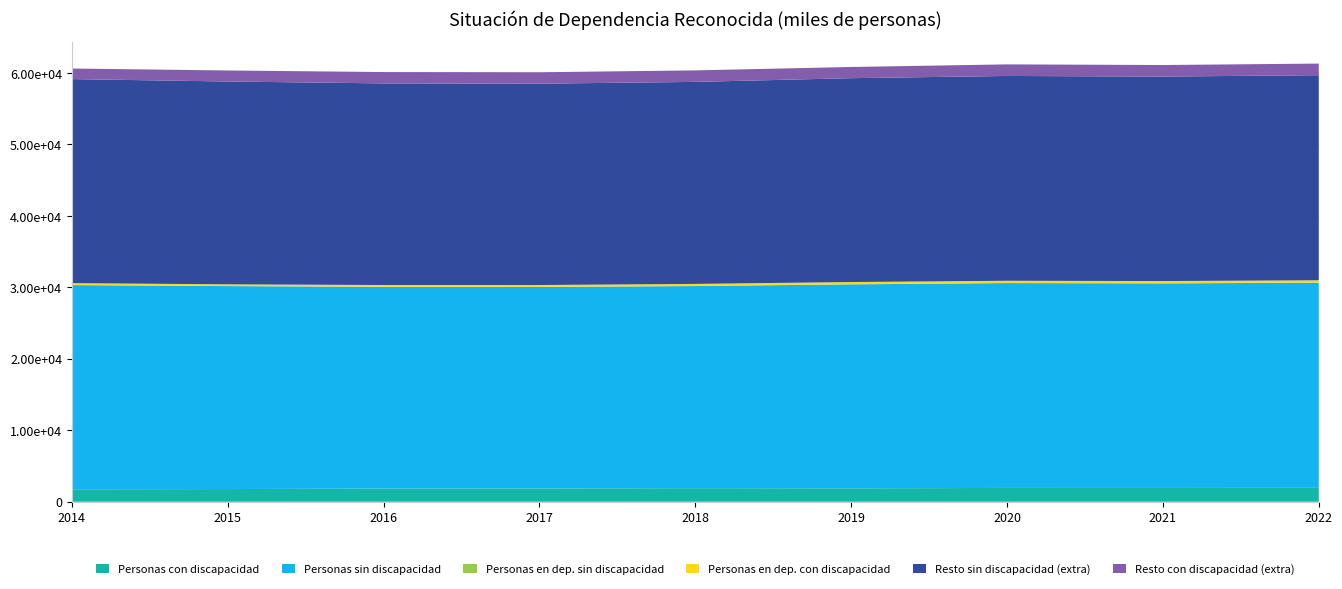

Reading right to left, transcribe all the data shown in this chart.

Personas con discapacidad: 1941.9	1929.4	1933.4	1876.9	1899.8	1860.6	1840.7	1774.8	1742.2
Personas sin discapacidad: 28715.0	28626.3	28668.0	28542.4	28280.8	28189.9	28223.7	28399.7	28569.1
Personas en dep. sin discapacidad: 17.1	12.3	9.1	15.8	12.1	13.7	10.4	16.4	18.2
Personas en dep. con discapacidad: 316.2	313.5	311.0	309.4	289.3	263.5	253.7	231.6	261.4
Resto sin discapacidad (extra): 28697.9	28614.0	28658.9	28526.6	28268.7	28176.1	28213.3	28383.2	28550.9
Resto con discapacidad (extra): 1625.8	1615.9	1622.4	1567.5	1610.5	1597.1	1586.9	1543.2	1480.8